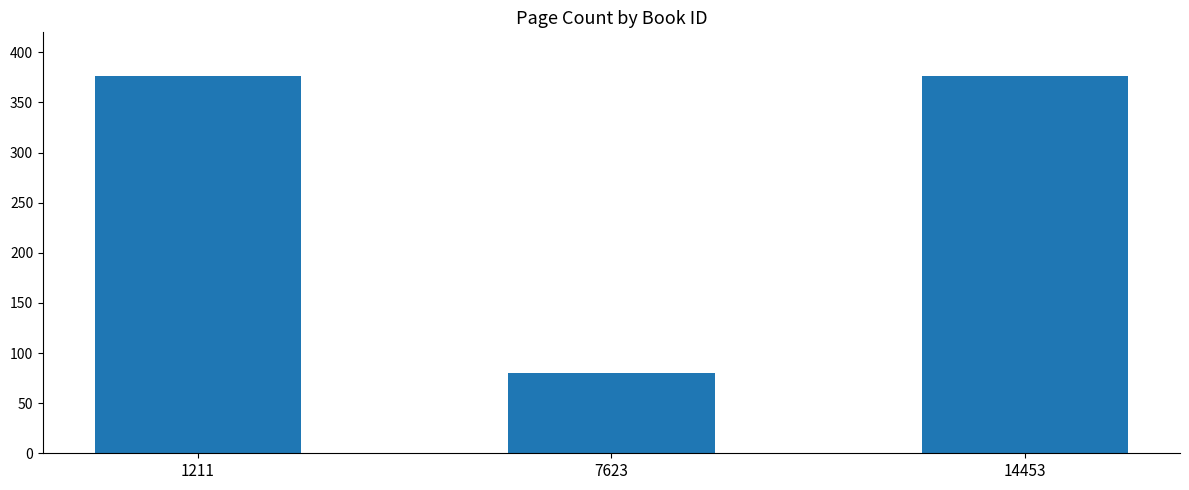

What is the greatest value displayed?

376